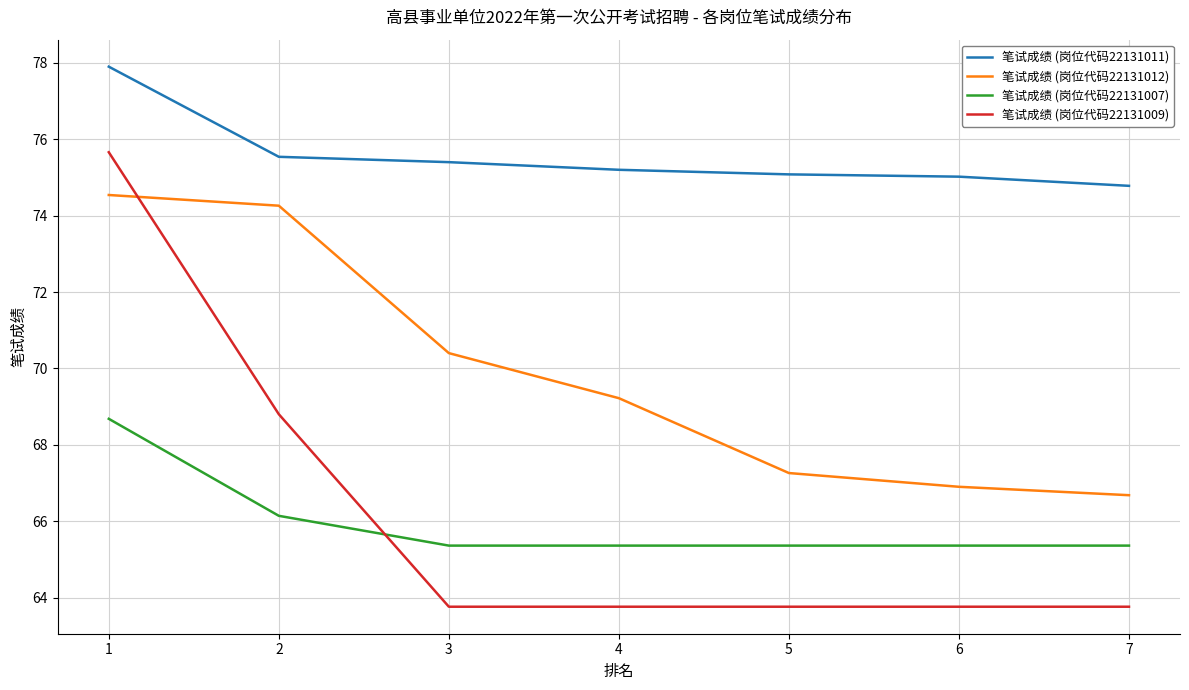

Which series has the largest total across all categories?

笔试成绩 (岗位代码22131011)